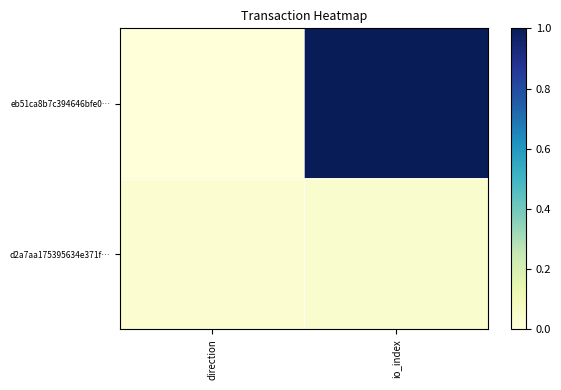

Which has a higher value, direction or io_index?

io_index